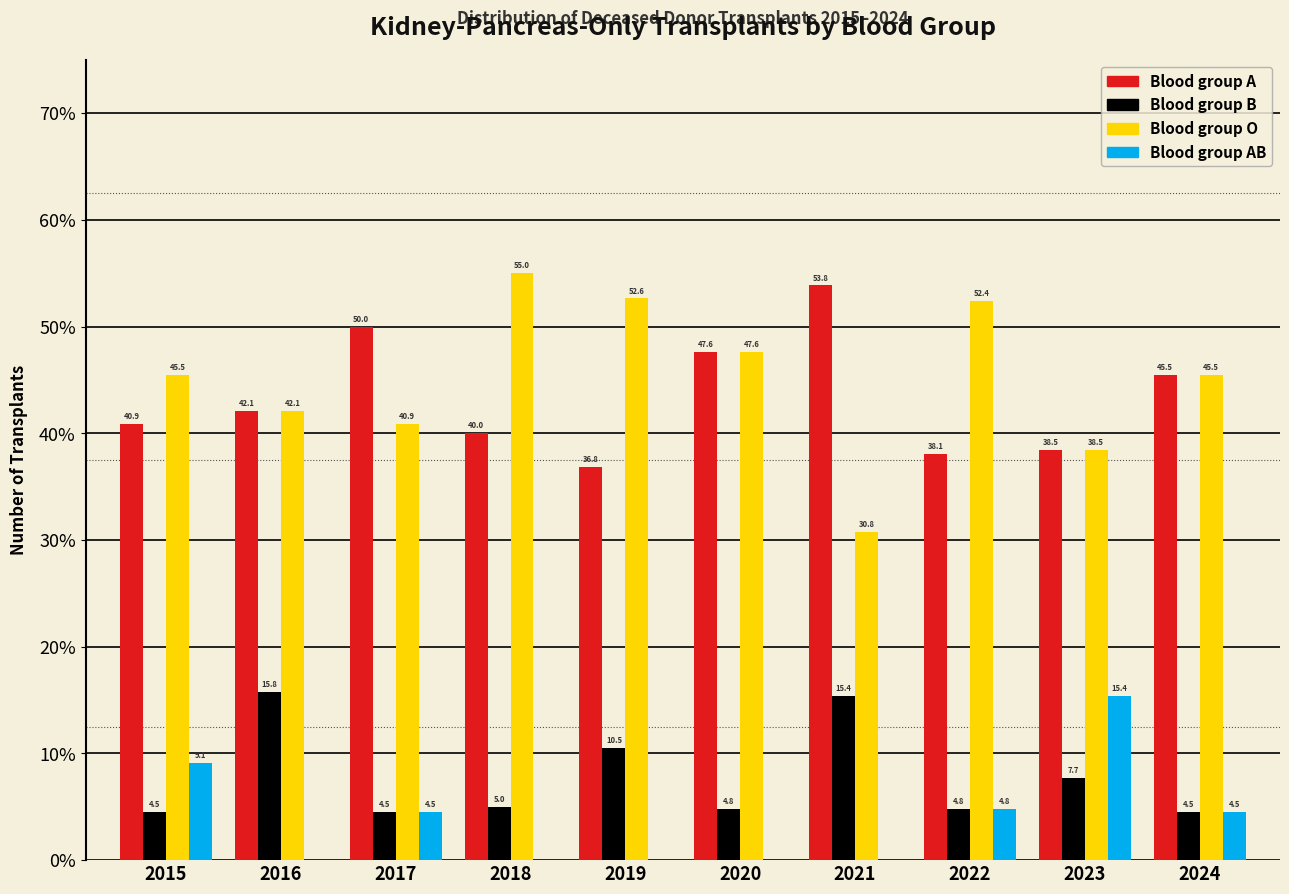

Reading left to right, list all the values displayed in this chart.

Blood group A: 2015=40.9	2016=42.1	2017=50.0	2018=40.0	2019=36.8	2020=47.6	2021=53.8	2022=38.1	2023=38.5	2024=45.5
Blood group B: 2015=4.5	2016=15.8	2017=4.5	2018=5.0	2019=10.5	2020=4.8	2021=15.4	2022=4.8	2023=7.7	2024=4.5
Blood group O: 2015=45.5	2016=42.1	2017=40.9	2018=55.0	2019=52.6	2020=47.6	2021=30.8	2022=52.4	2023=38.5	2024=45.5
Blood group AB: 2015=9.1	2016=0.0	2017=4.5	2018=0.0	2019=0.0	2020=0.0	2021=0.0	2022=4.8	2023=15.4	2024=4.5